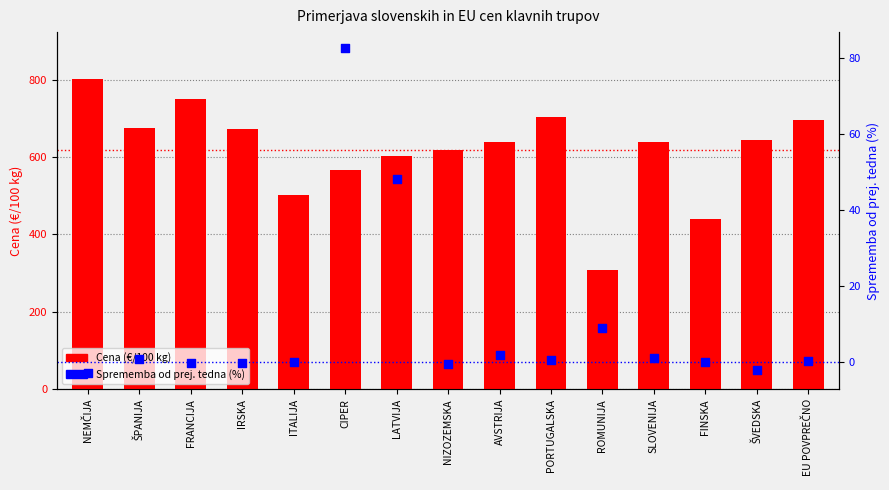

At which category is the sum across all series the highest?

NEMČIJA